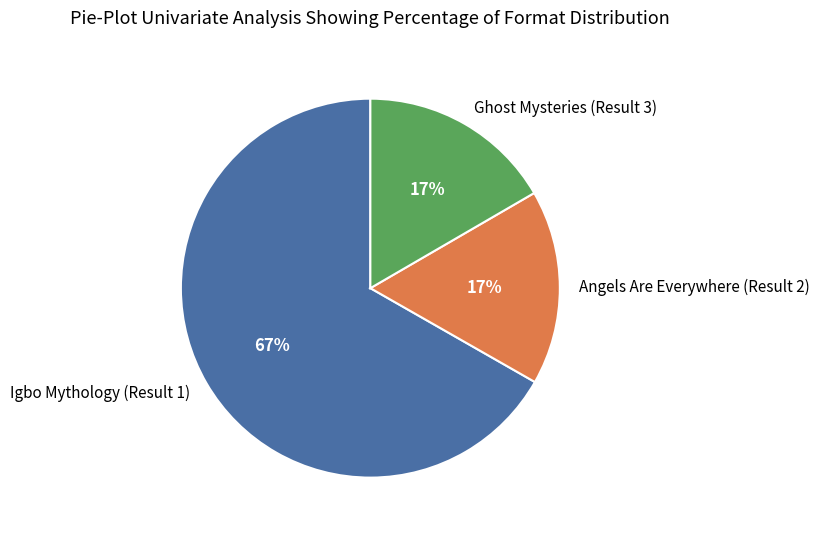

To the nearest percent, what is the difference between the Ghost Mysteries (Result 3) and Igbo Mythology (Result 1) slice percentages?

50%